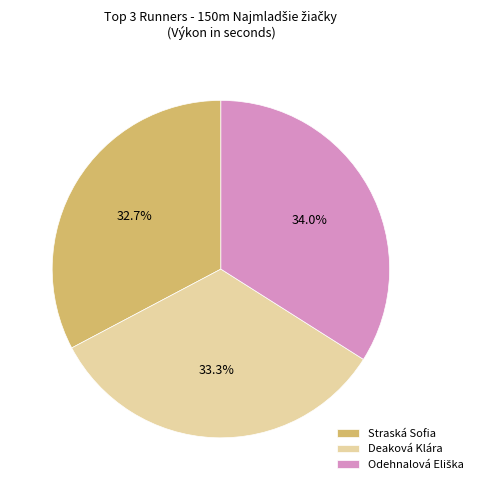

Is the sum of Straská Sofia and Deaková Klára greater than half?

Yes